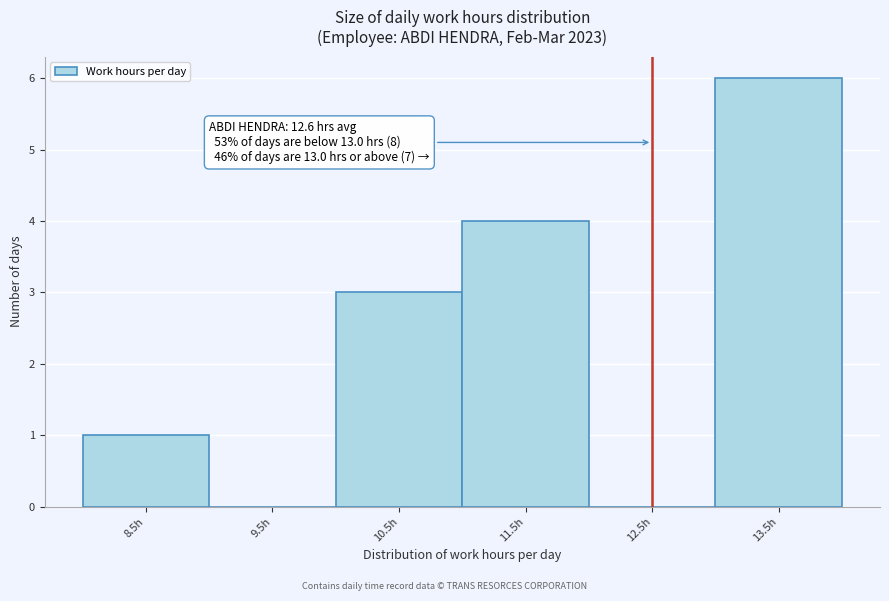

Reading left to right, transcribe all the data shown in this chart.

8.5h=1	9.5h=0	10.5h=3	11.5h=4	12.5h=0	13.5h=6